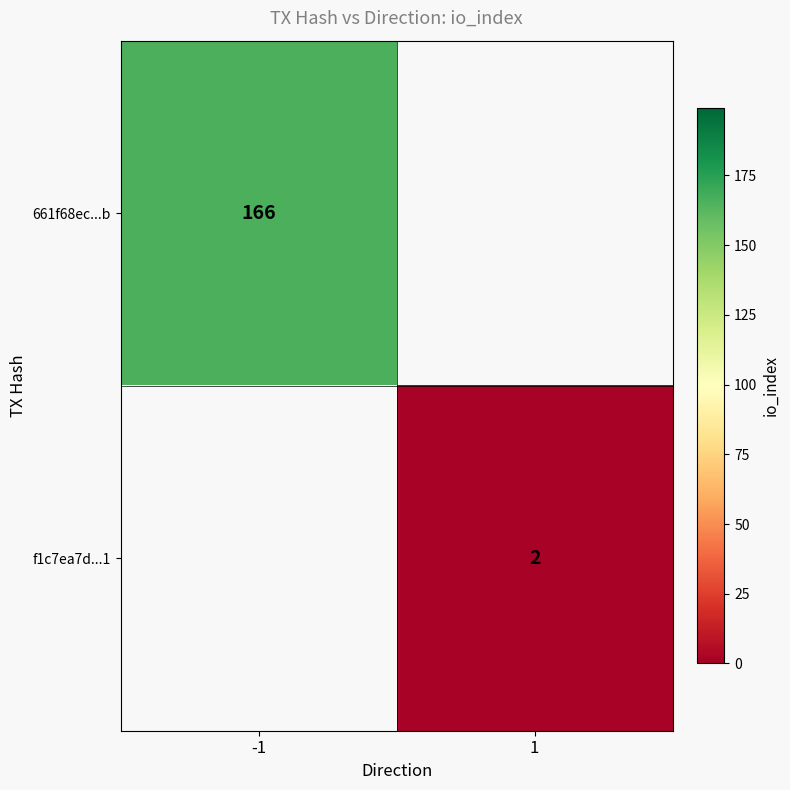

At how many categories does at least one series exceed 65?

1